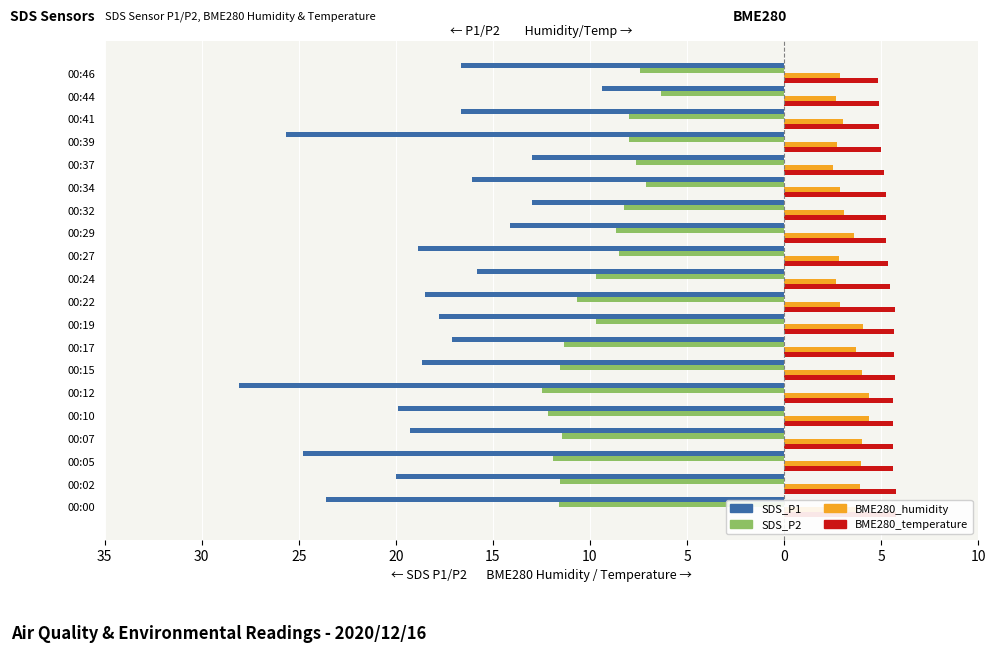

What is the minimum value for SDS_P2?

-12.5